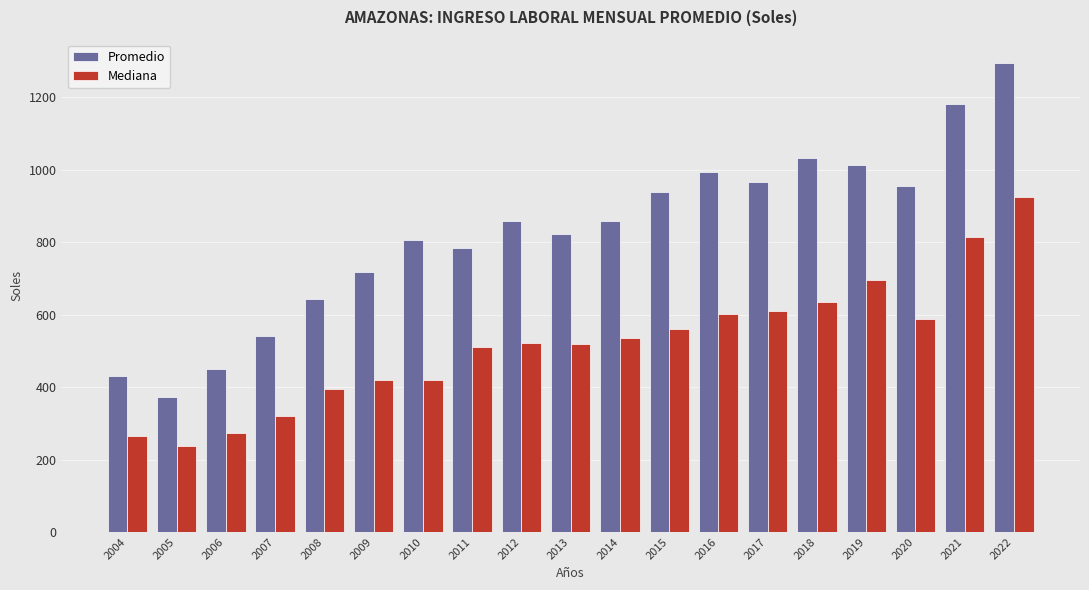

What is the approximate value of Promedio at 2011?

784.1